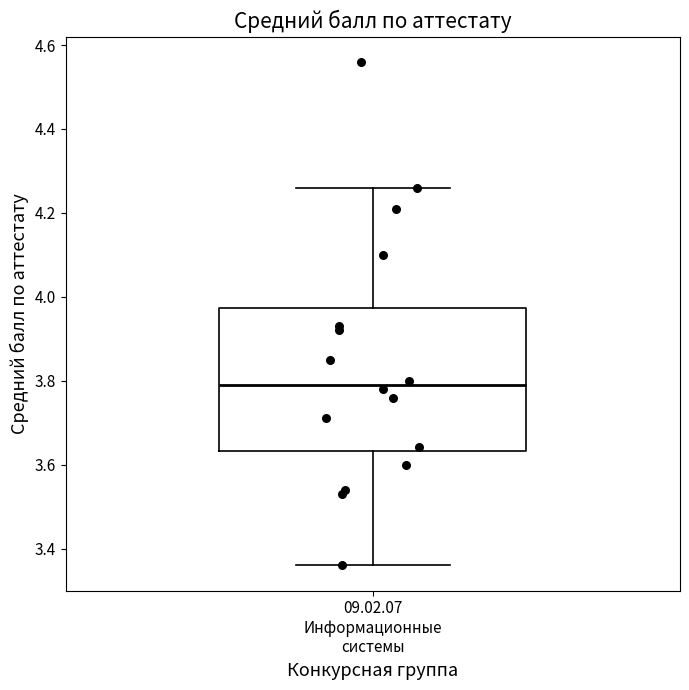

Read this box plot against the y-axis: the position of the median line, the range covered by the box, and the ends of both whiskers. The values are not printed on the chart, so give them approximately, as read against the axis.

median 3.80, box 3.64 to 3.98, whiskers 3.36 to 4.26